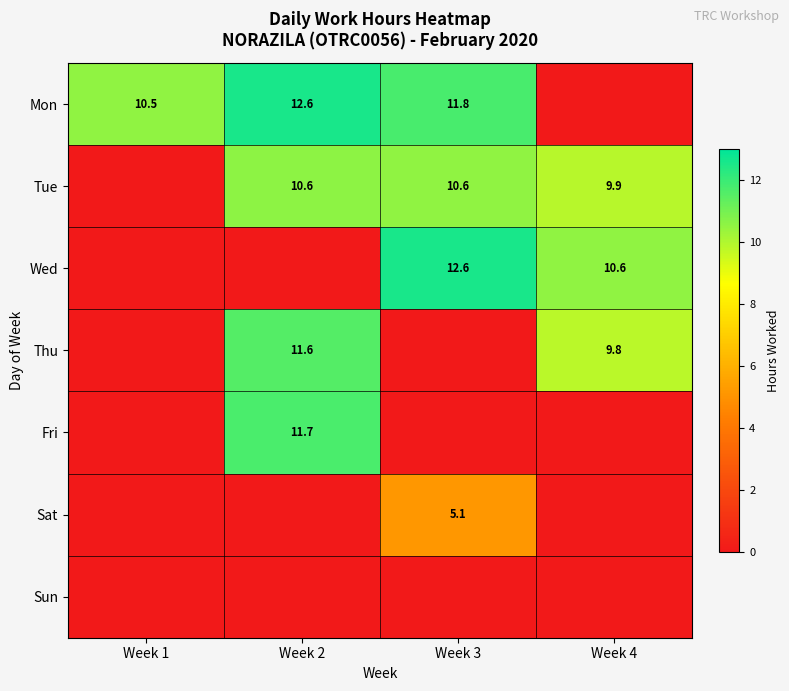

Which series has the largest total across all categories?

row_0